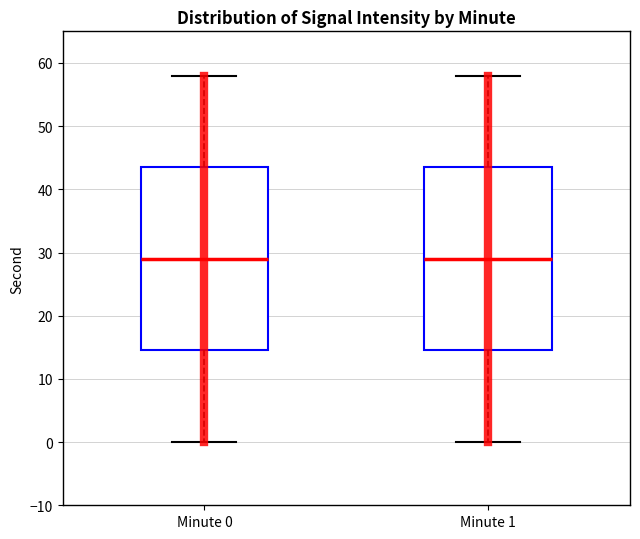

Reading left to right, transcribe this box plot: for each box, give where its median line is, the range the box spans, and where its two whiskers end, as read against the y-axis. The values are not printed on the chart, so give them approximately, as read against the axis.

Minute 0: median 29, box 15 to 44, whiskers 0 to 58
Minute 1: median 29, box 15 to 44, whiskers 0 to 58